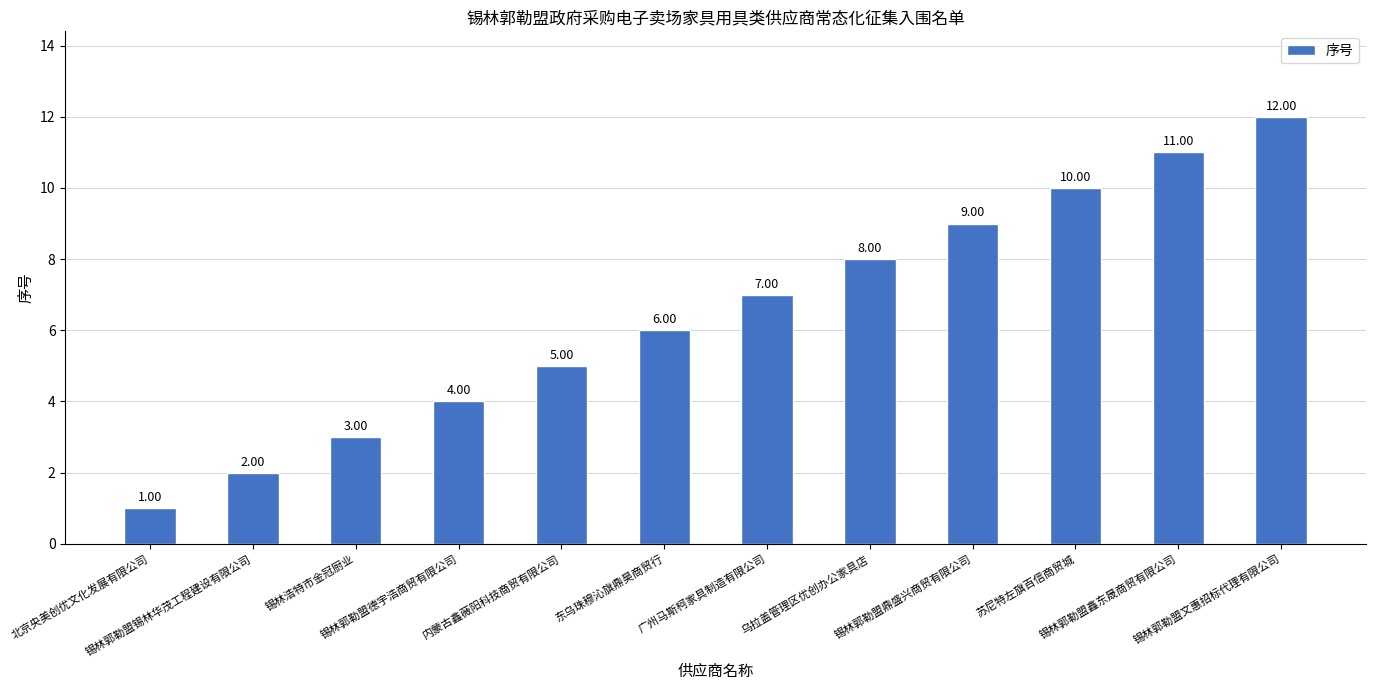

What is the change in value from 北京央美创优文化发展有限公司 to 锡林郭勒盟文惠招标代理有限公司?

+11